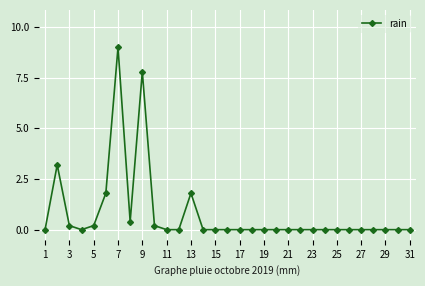

What is the difference between the second highest and second lowest values?

7.8